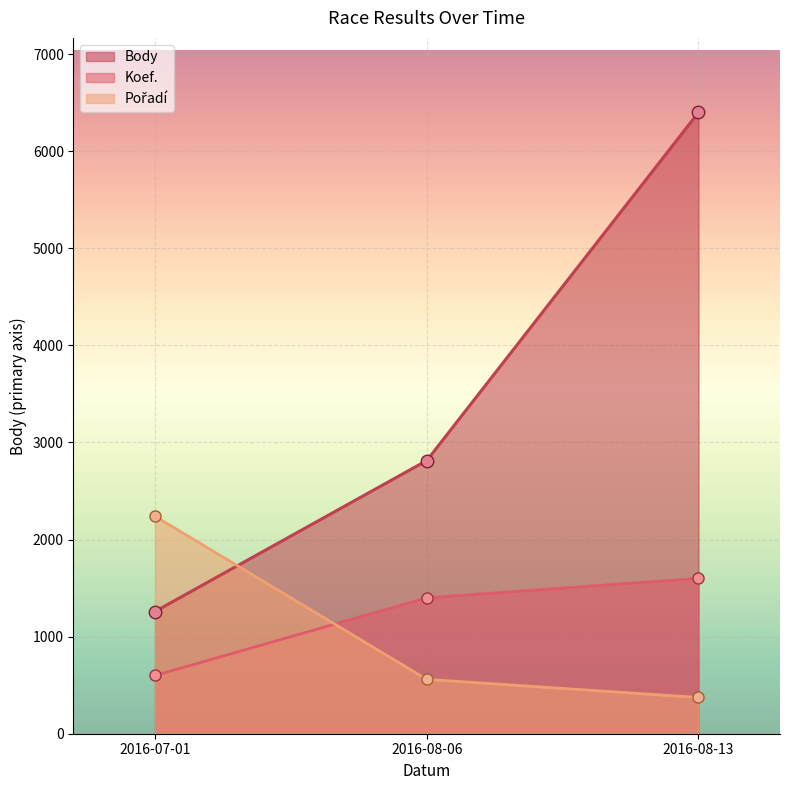

List the series in order of their peak value, highest first.

Body, Pořadí, Koef.